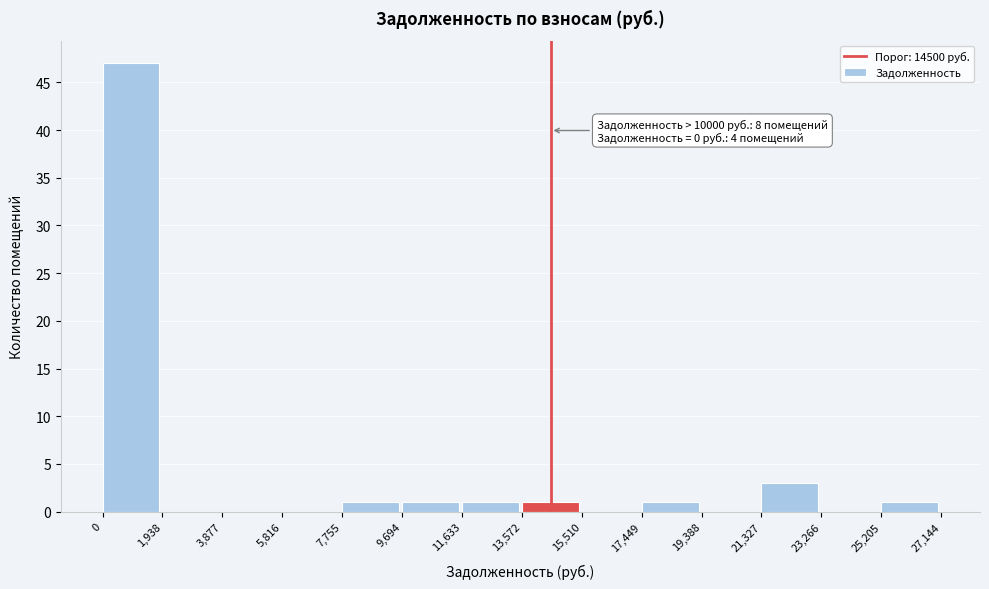

Over which range of the x-axis is the bar tallest?

0 to 1,938